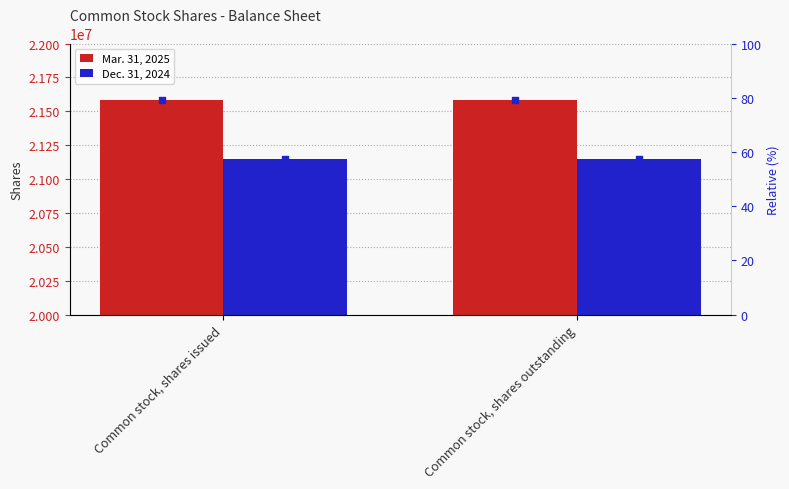

Which series contains the lowest Y value?

Dec. 31, 2024